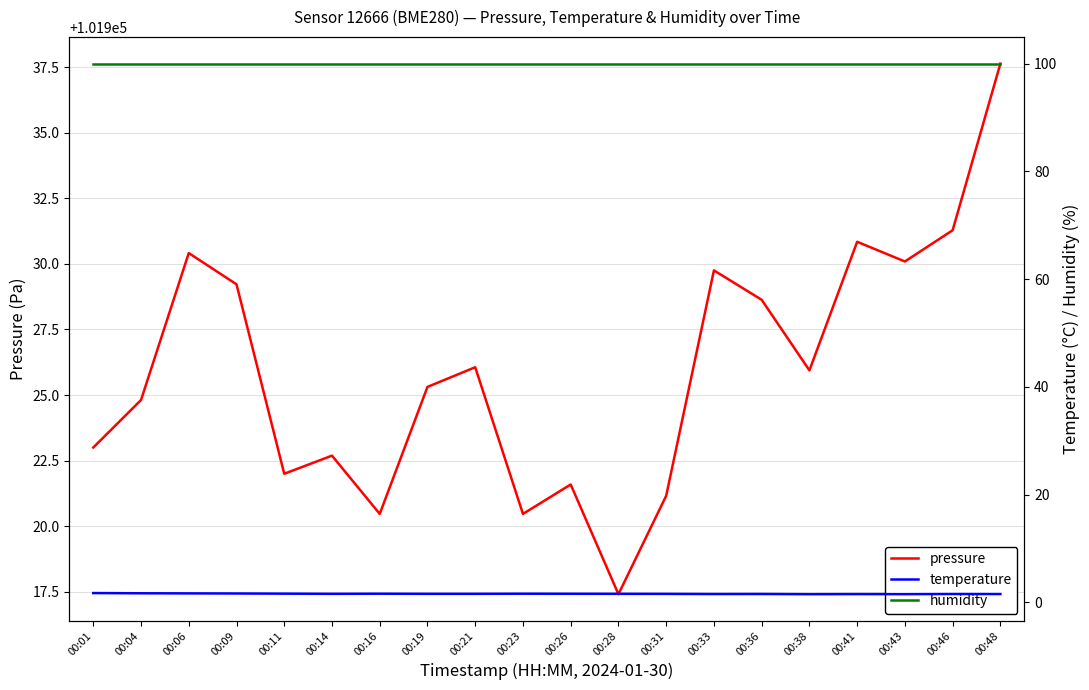

What is the smallest value displayed?

1.5